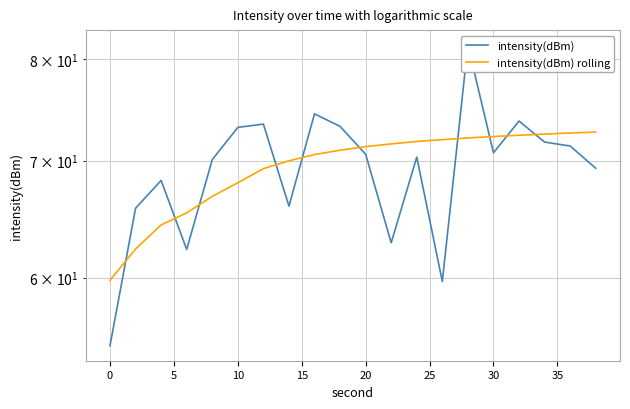

Is the value of intensity(dBm) rolling at 12 greater than the value of intensity(dBm) at 10?

Yes